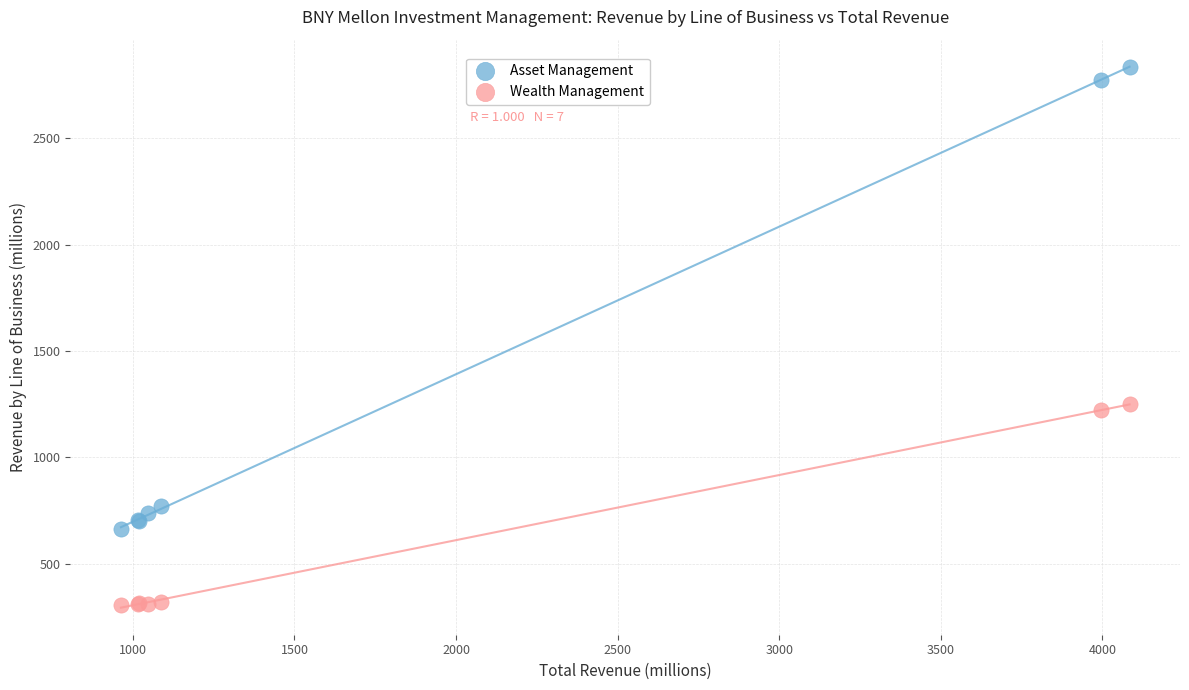

What is the X range (max minus min) for the scatter plot?

3121